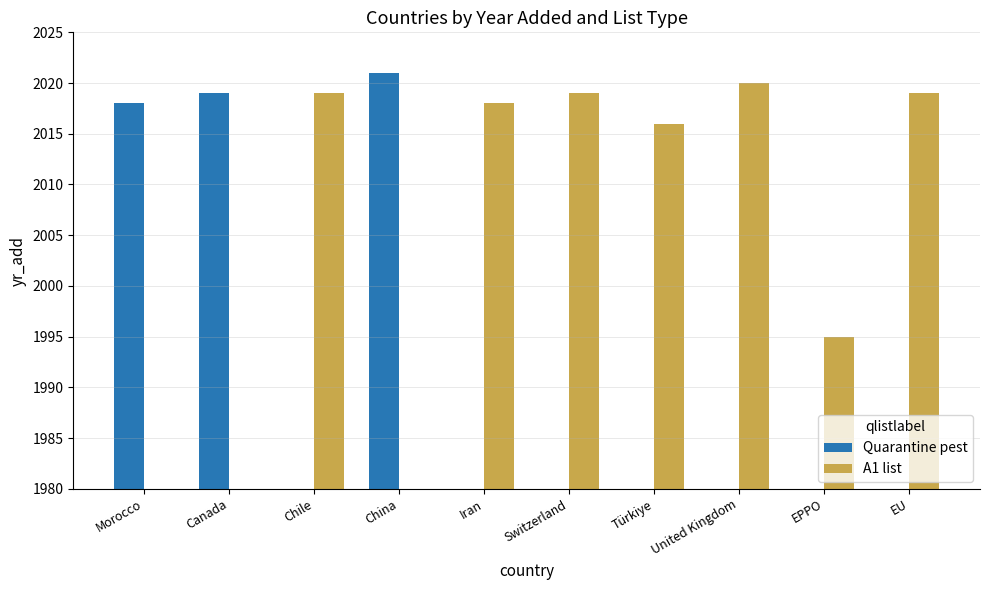

Which series has the widest spread of values?

Quarantine pest